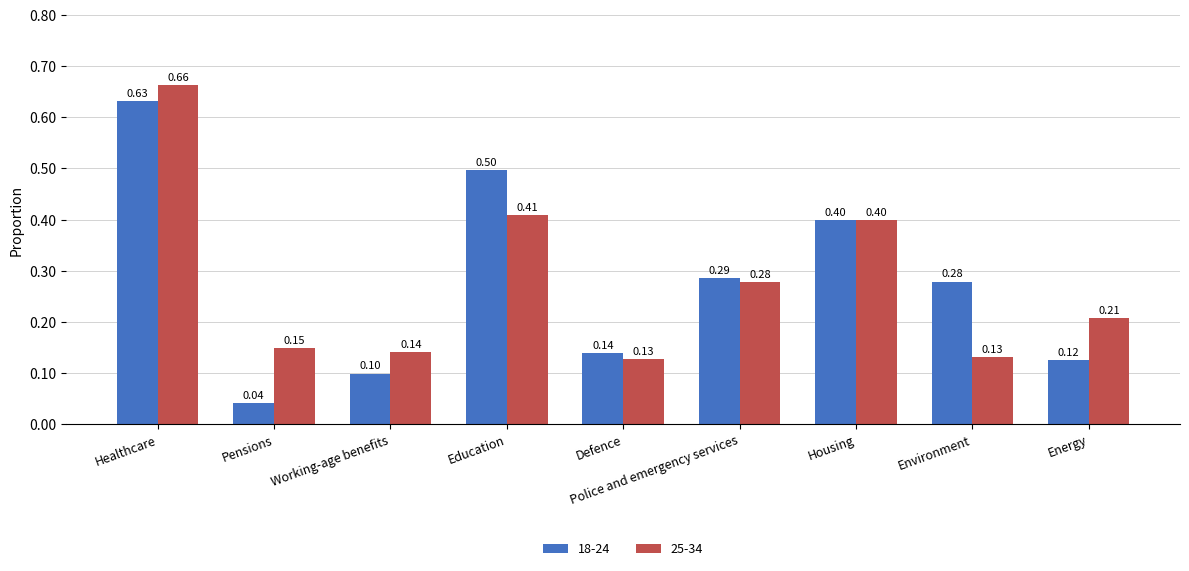

Which series has the widest spread of values?

18-24